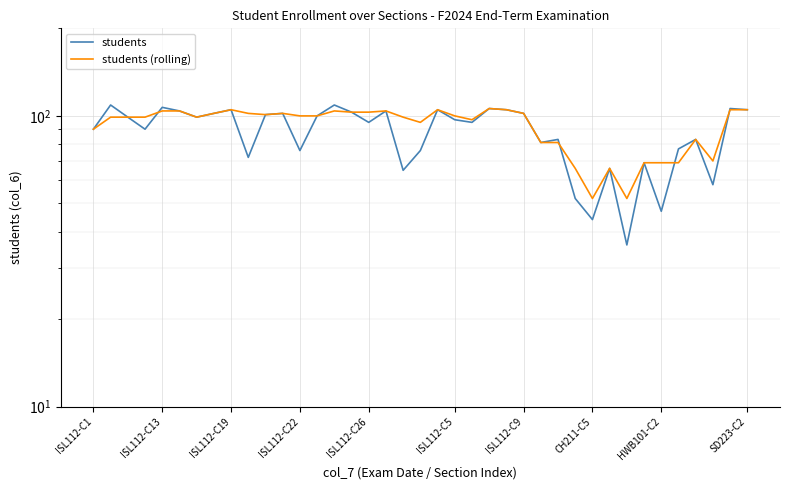

What position from the left is 15?

16